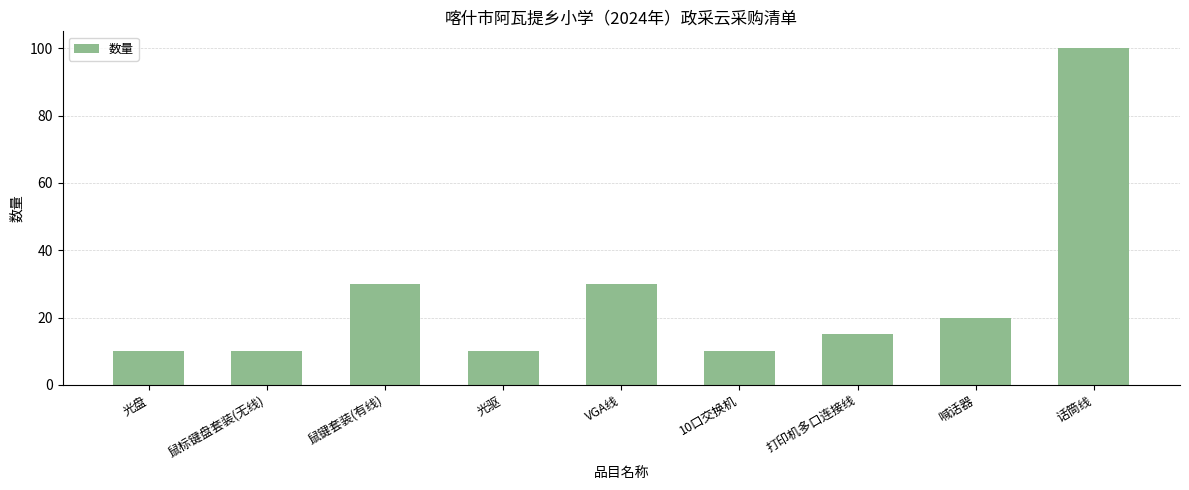

What is the approximate value at VGA线, to the nearest 5?

30